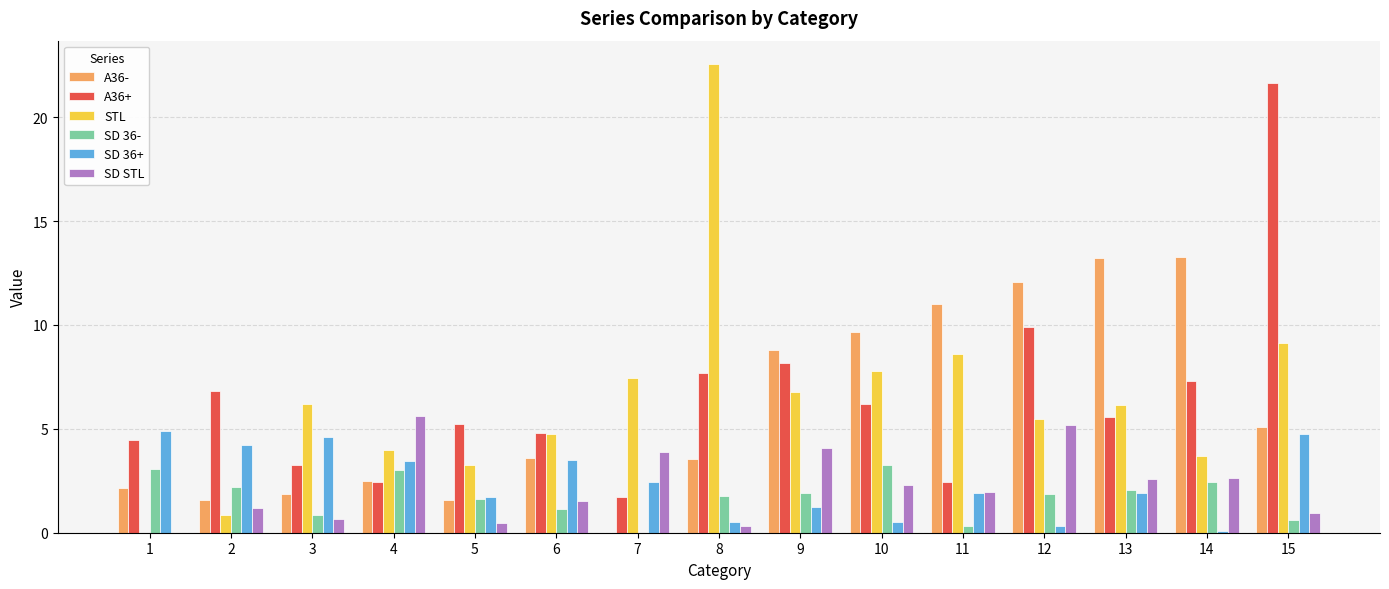

At which category is the sum across all series the highest?

15